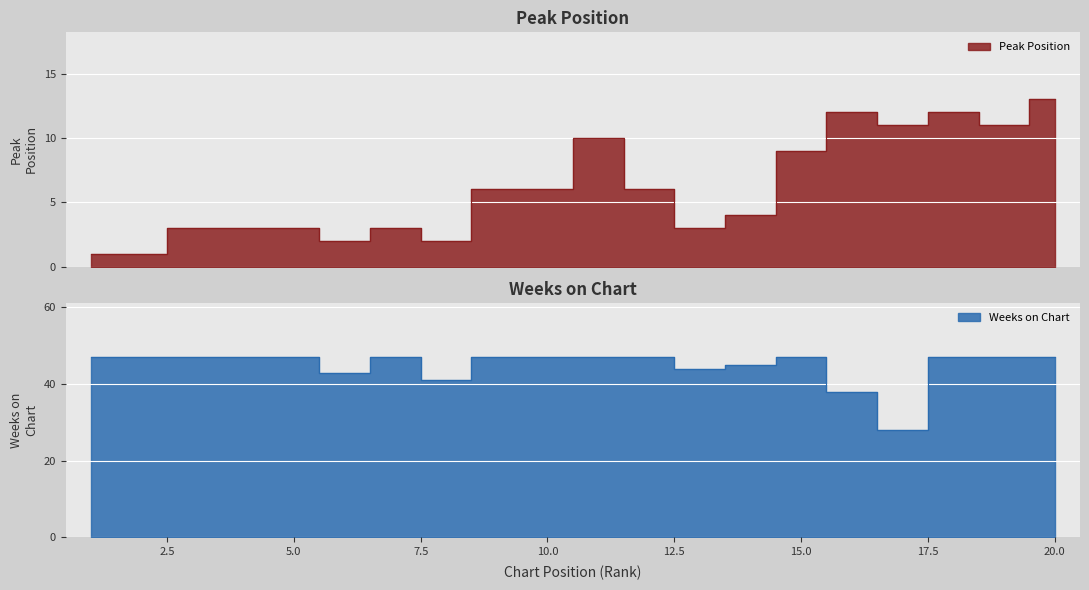

Which has a higher value, 9 or 7?

9